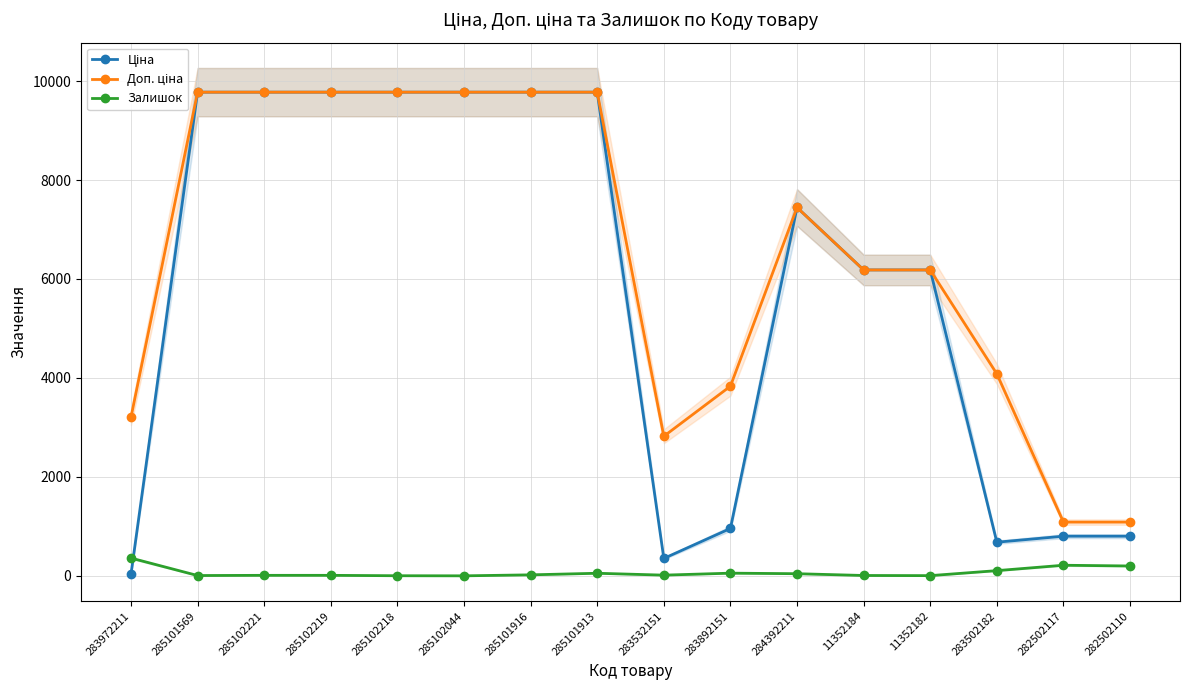

Does the chart display data point markers on the line(s)?

Yes